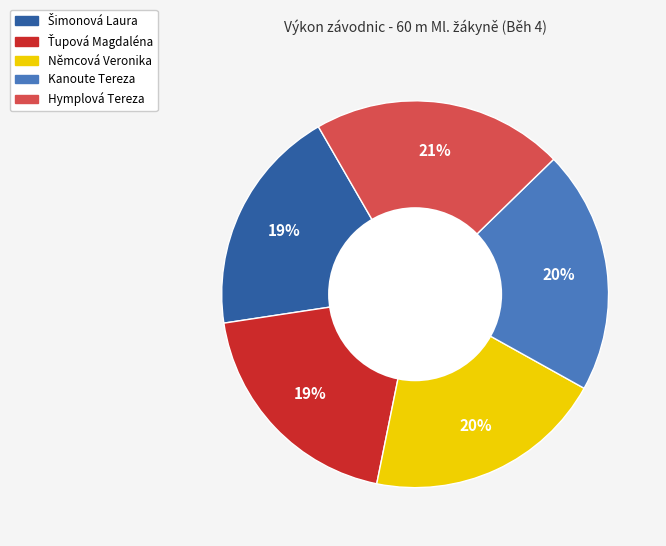

To the nearest percent, what is the difference between the Němcová Veronika and Hymplová Tereza slice percentages?

1%